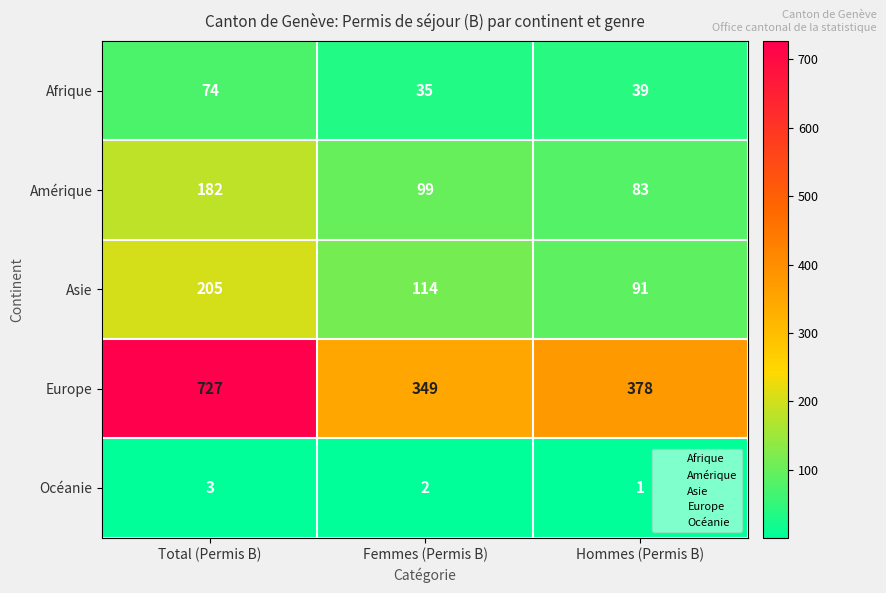

Between Total (Permis B) and Femmes (Permis B), which series saw the biggest shift?

Europe